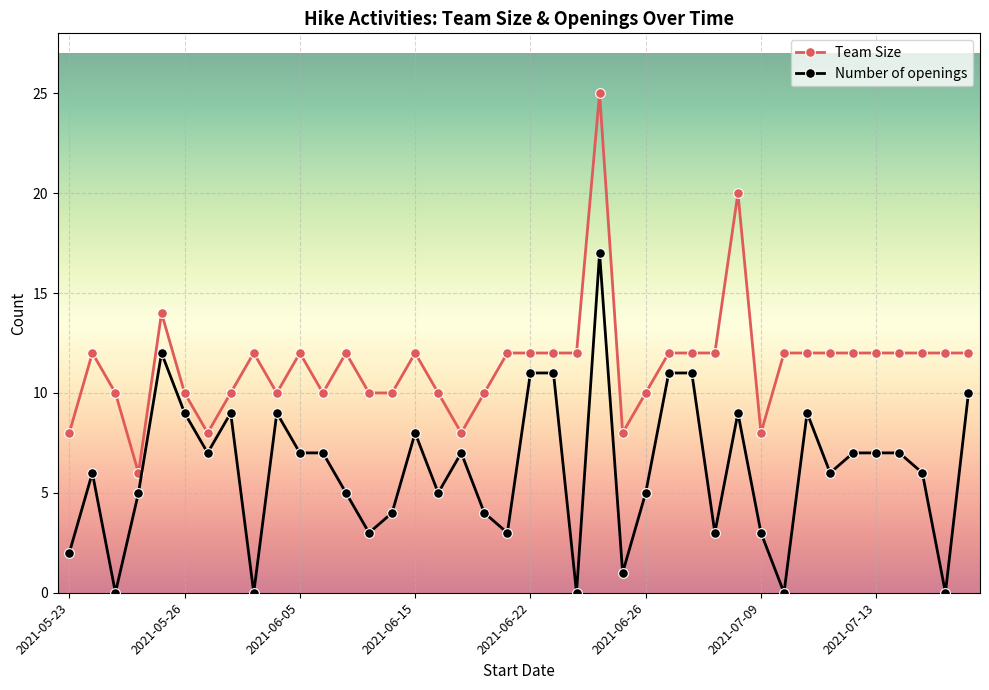

What is the difference between the maximum and minimum values in the Team Size series?

19